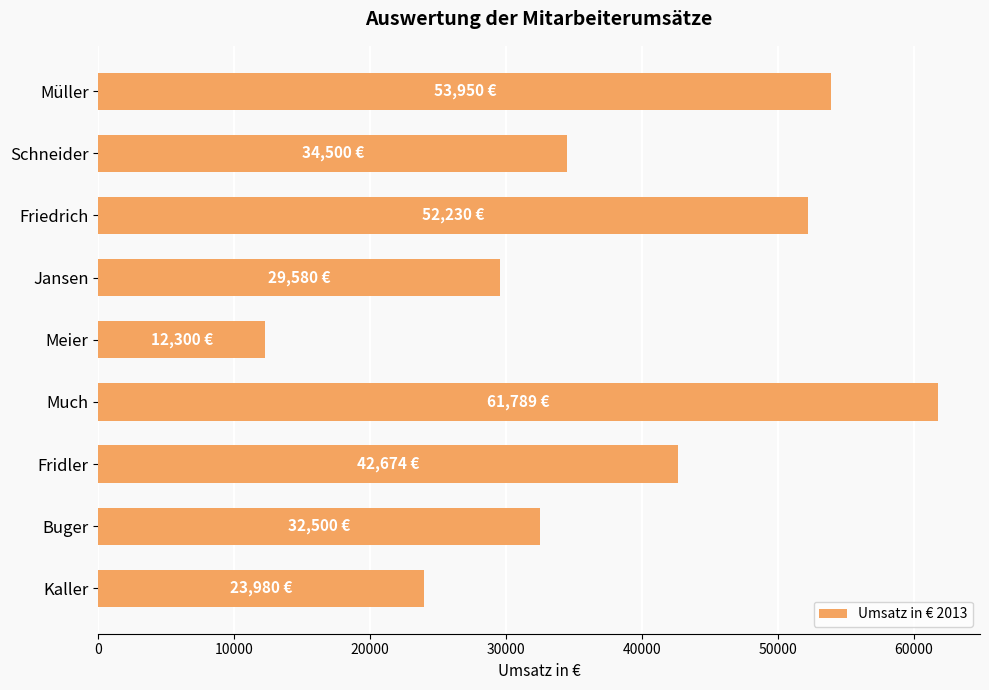

What is the label of the 5th bar from the bottom?

Meier